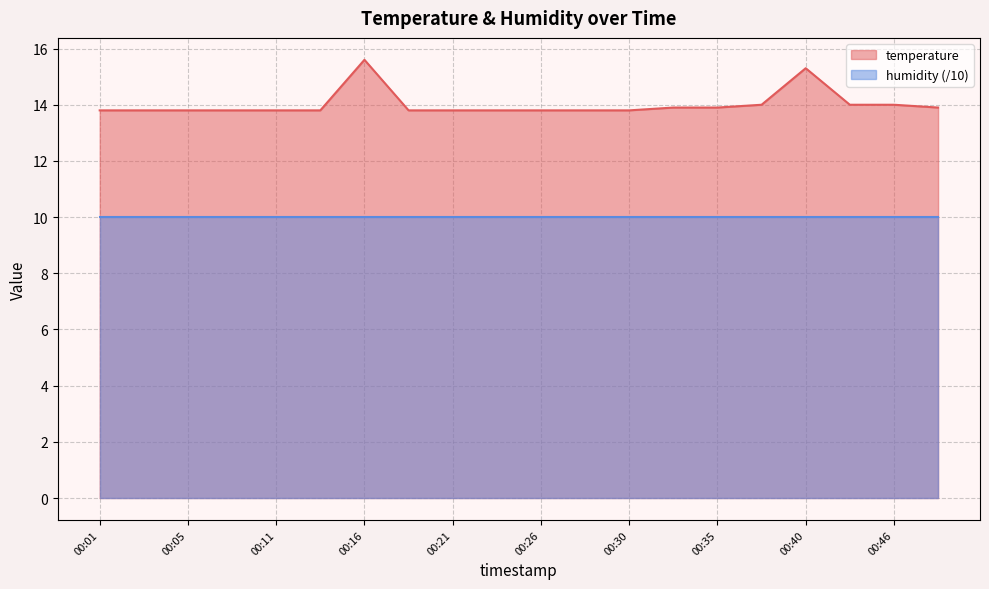

Reading left to right, transcribe all the data shown in this chart.

00:01=13.8	00:03=13.8	00:05=13.8	00:08=13.8	00:11=13.8	00:13=13.8	00:16=15.6	00:18=13.8	00:21=13.8	00:23=13.8	00:26=13.8	00:28=13.8	00:30=13.8	00:33=13.9	00:35=13.9	00:38=14.0	00:40=15.3	00:43=14.0	00:46=14.0	00:48=13.9